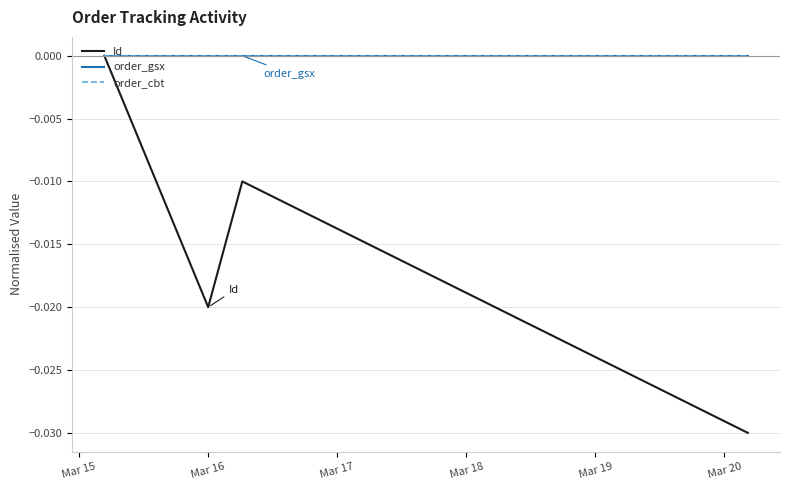

Which category has the highest value in the order_gsx series?

Mar 15